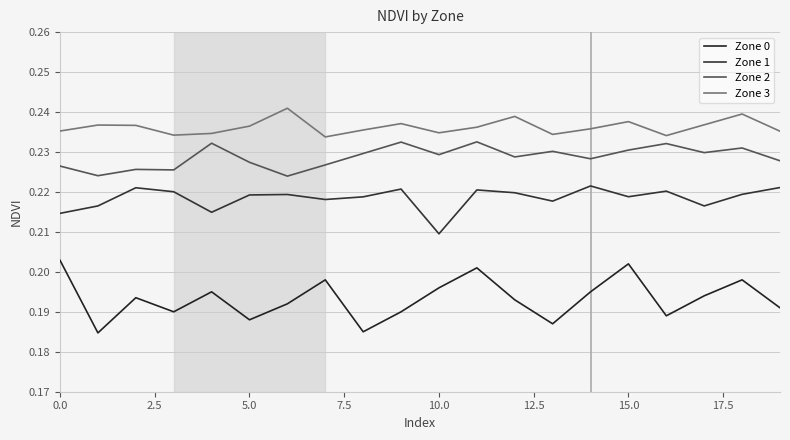

True or false: Zone 2 and Zone 1 cross at least once.

False